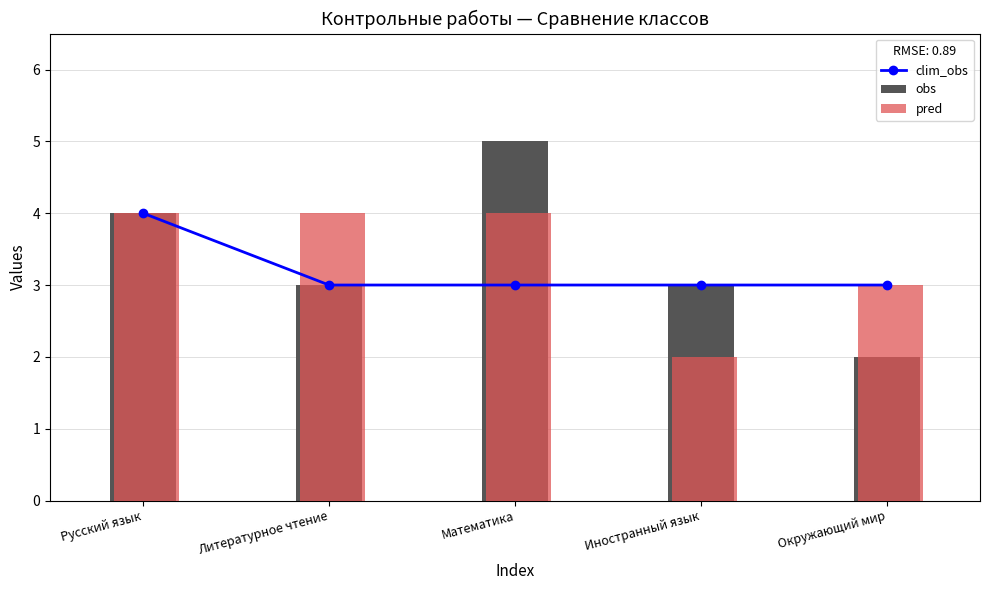

What are all the series names shown in the legend?

clim_obs, obs, pred